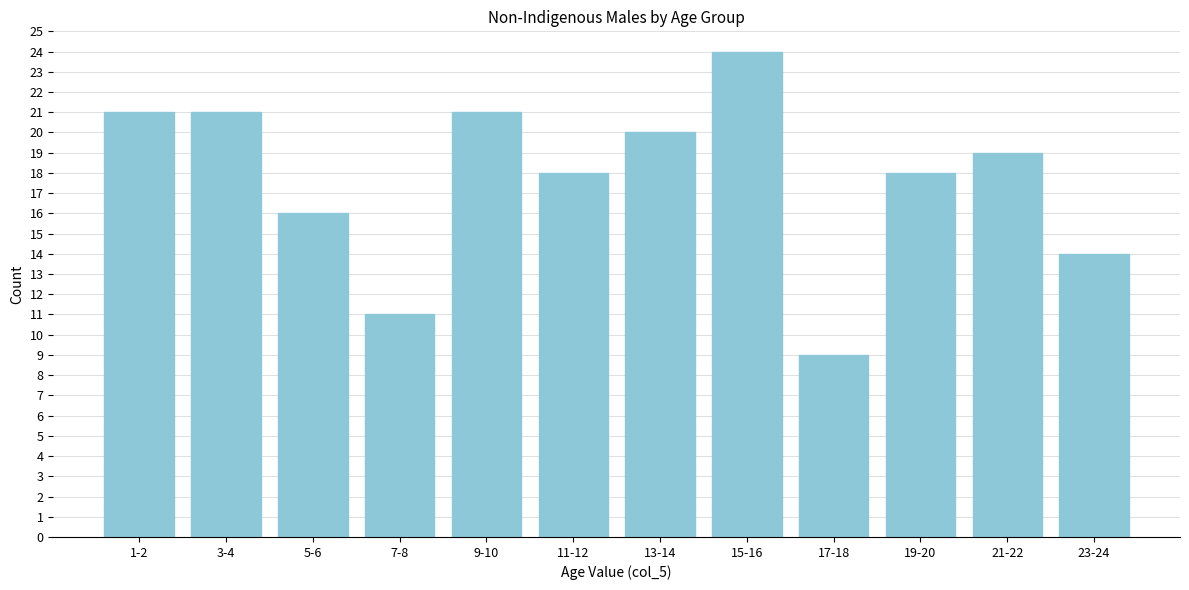

Reading left to right, list all the values displayed in this chart.

21	21	16	11	21	18	20	24	9	18	19	14